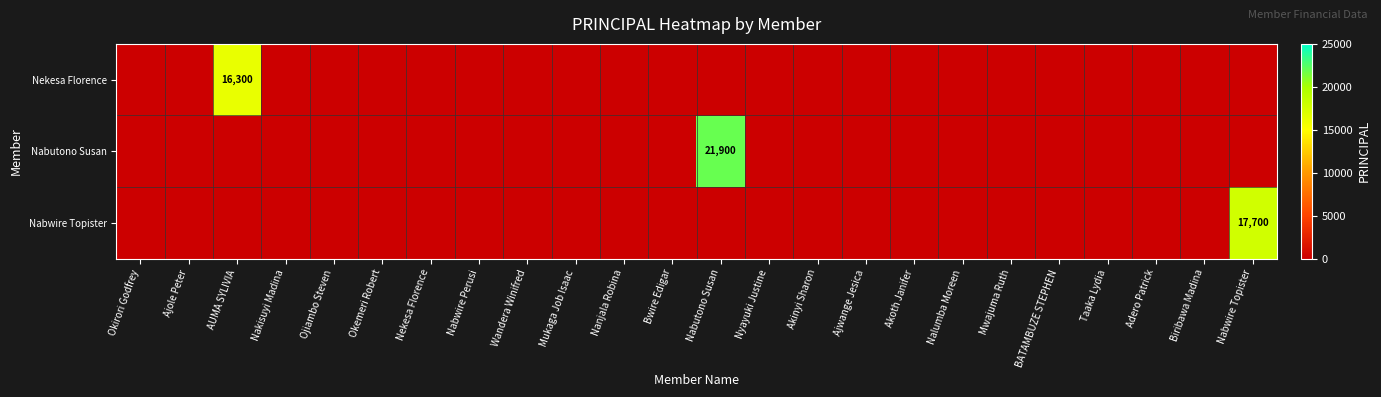

How many categories are shown in the chart?

24